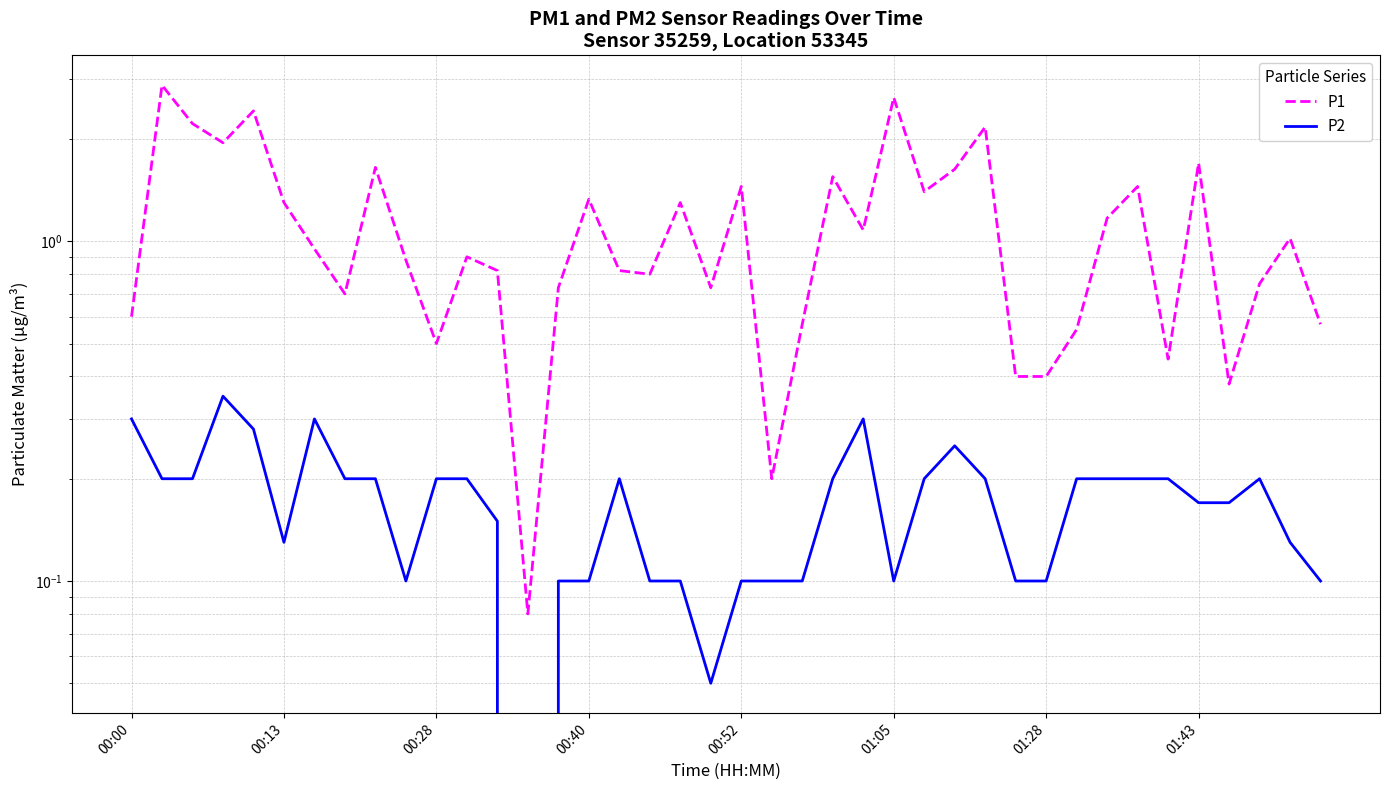

Which series has the largest total across all categories?

P1